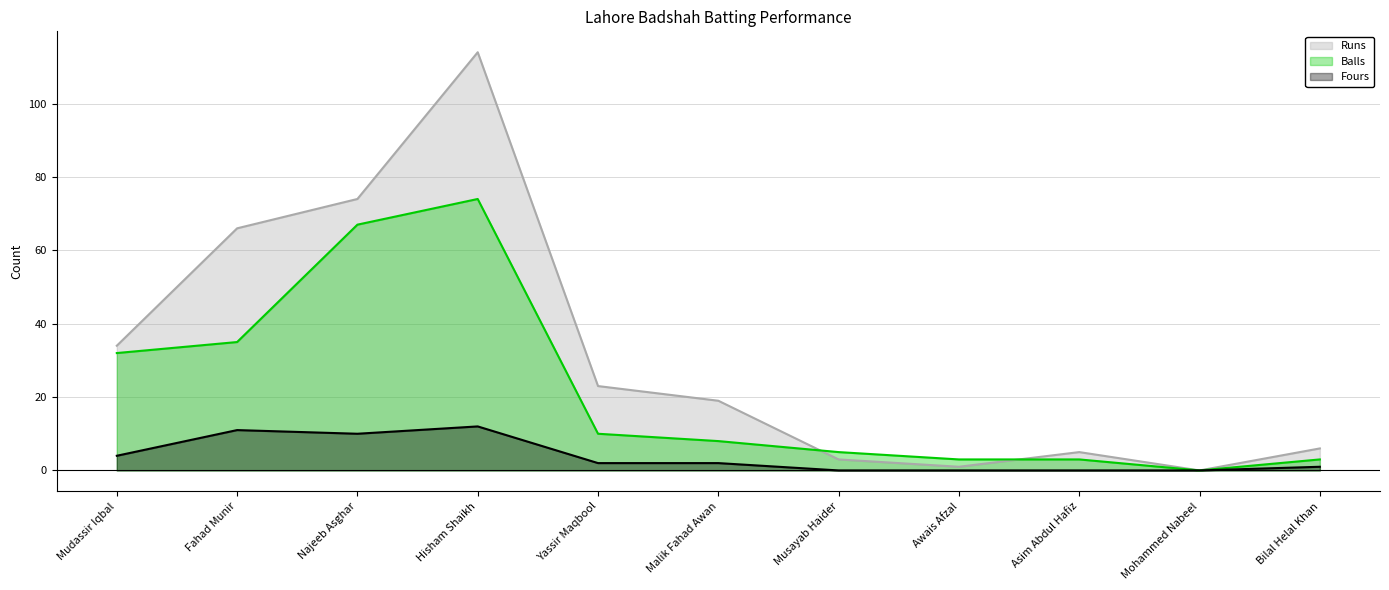

Read the Balls value at Najeeb Asghar, to the nearest 5.

65